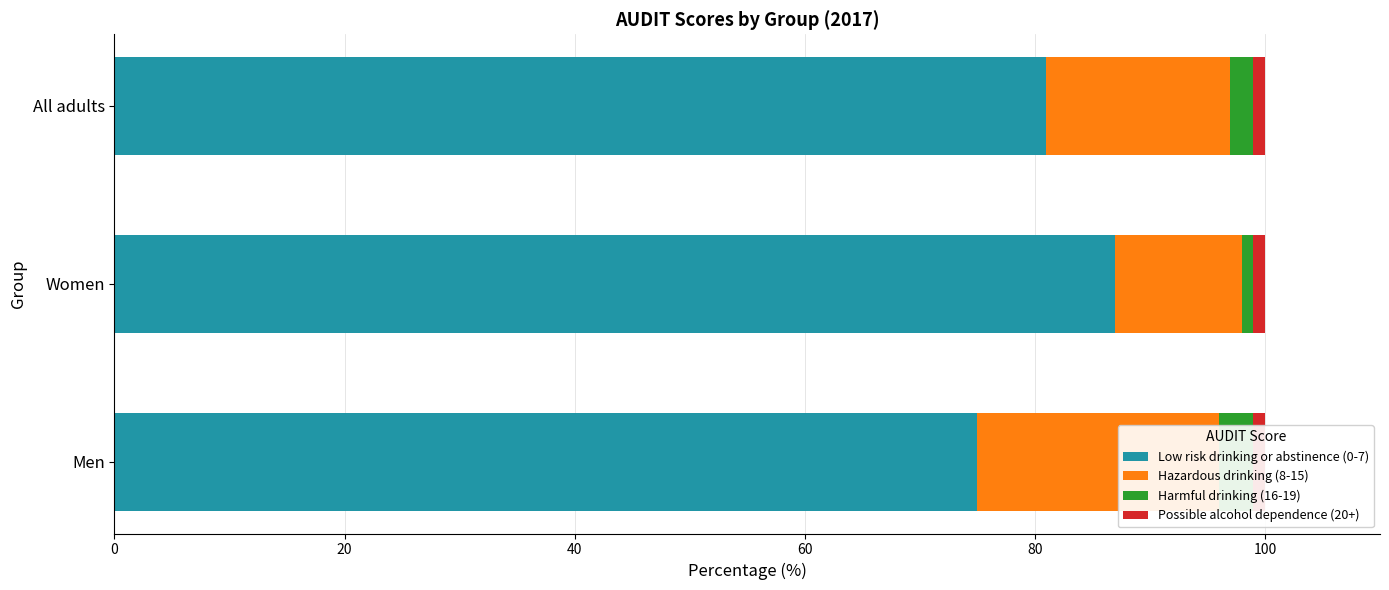

What is the average value of the Hazardous drinking (8-15) series?

16.0